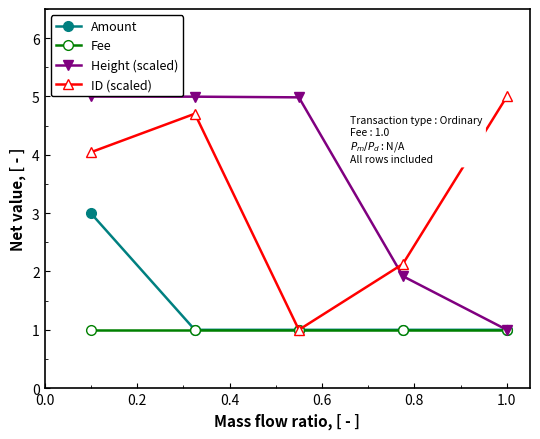

True or false: Fee has more than 2 interior local peaks.

False